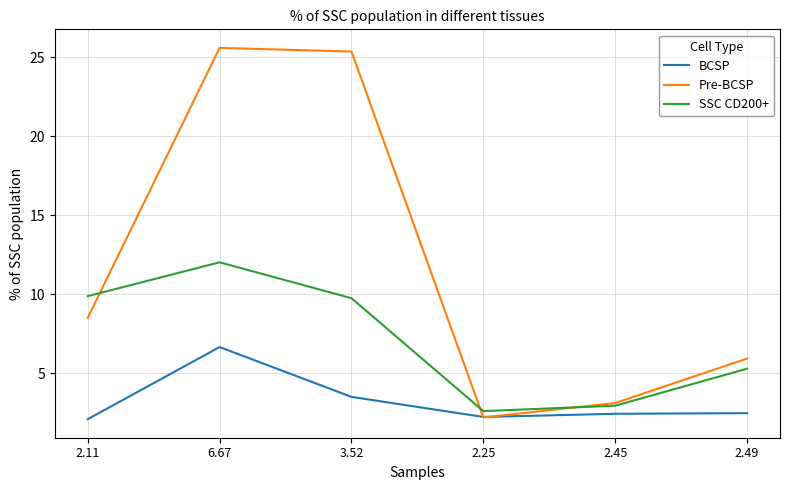

List the series in order of their overall mean, highest first.

Pre-BCSP, SSC CD200+, BCSP